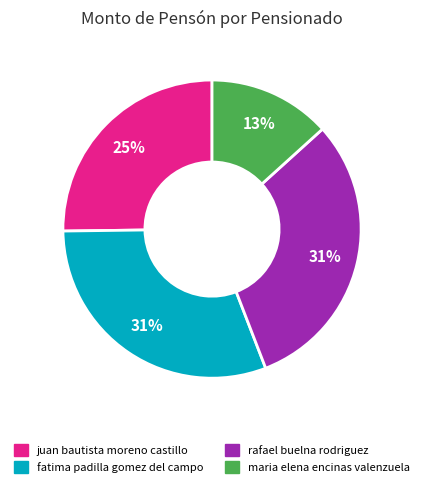

Does maria elena encinas valenzuela account for over 50% of the chart?

No